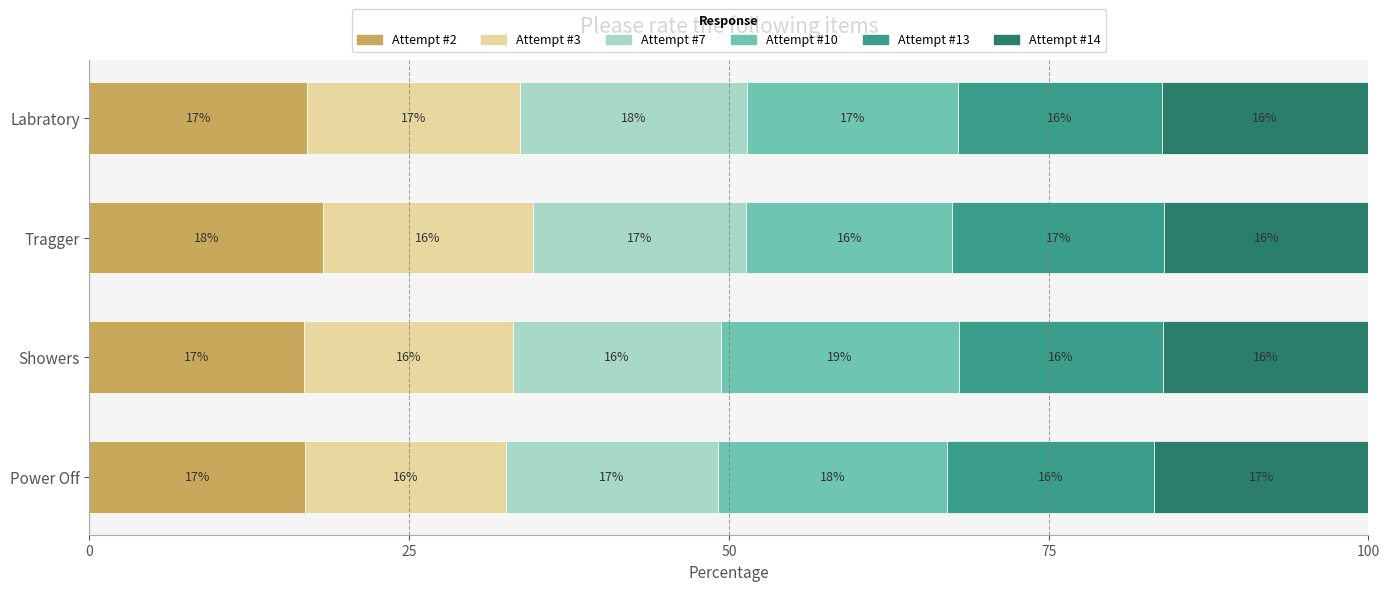

Read the Attempt #2 value at Showers.

16.8